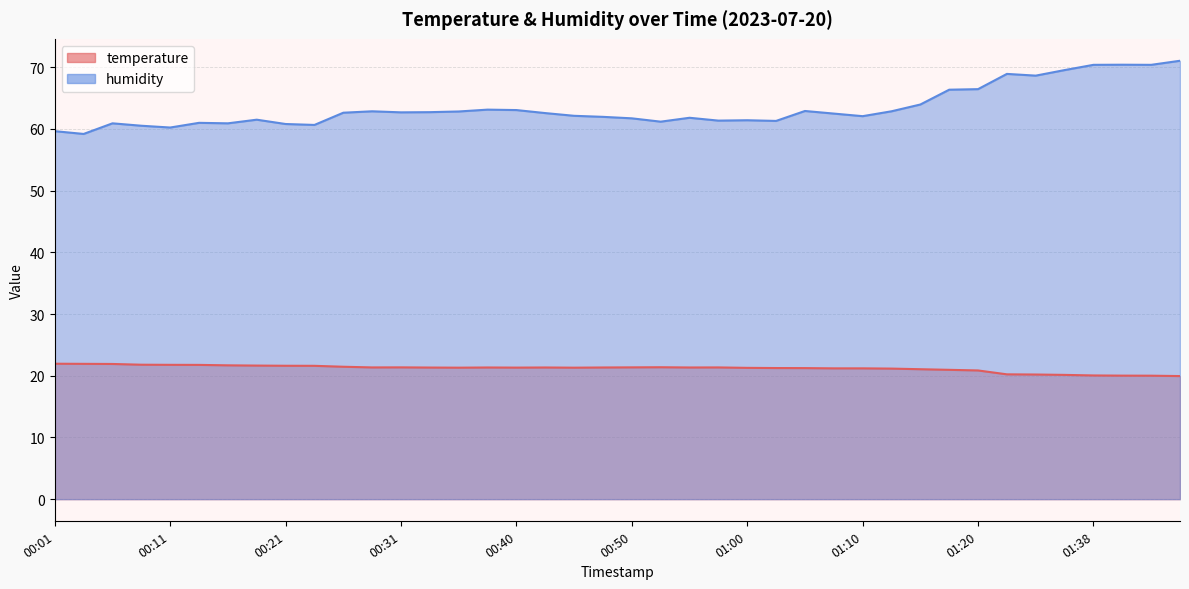

Rank the series by their maximum value, from highest to lowest.

humidity, temperature